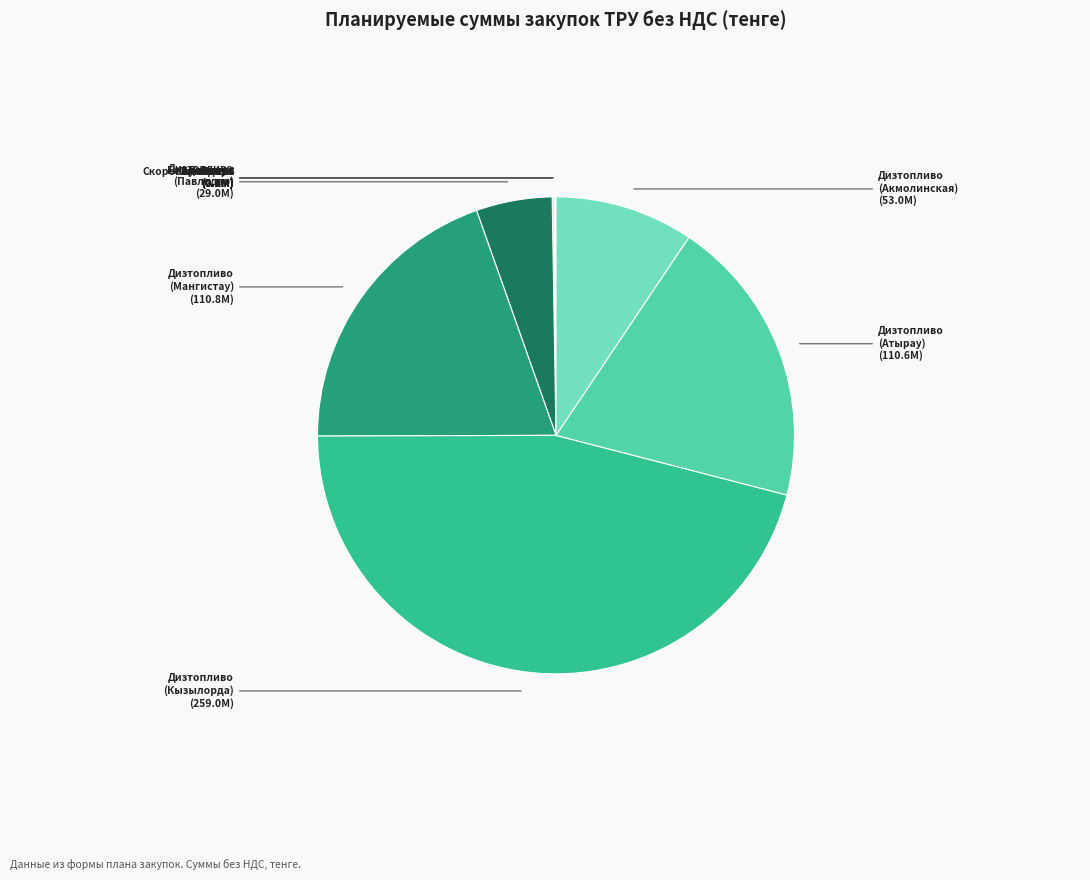

Rank the categories by value from highest to lowest.

Топливо дизельное (Кызылординская), Топливо дизельное (Мангистауская), Топливо дизельное (Атырауская), Топливо дизельное (Акмолинская), Топливо дизельное (Павлодарская), Бумага для офисного оборудования, Ежедневник, Скоросшиватель, Папка, Календарь, Блокнот для записей, Конверт